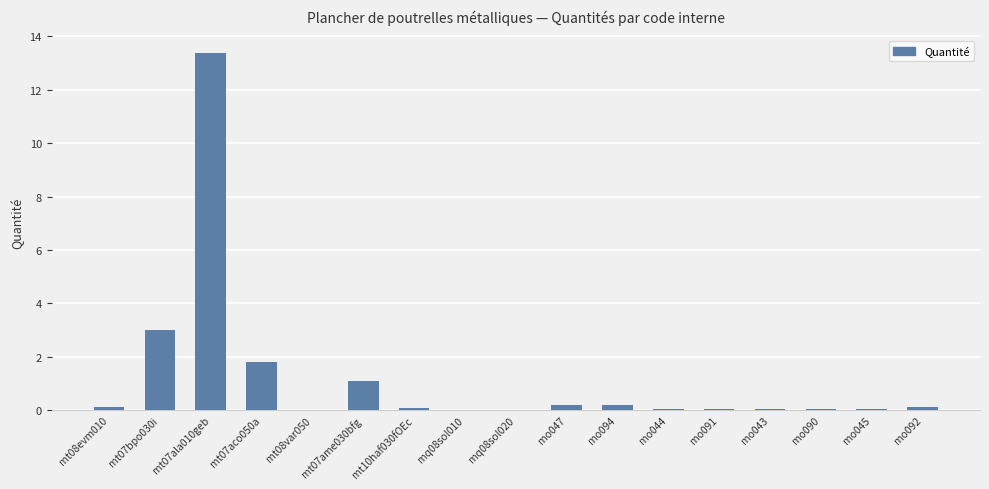

What is the average value?

1.2